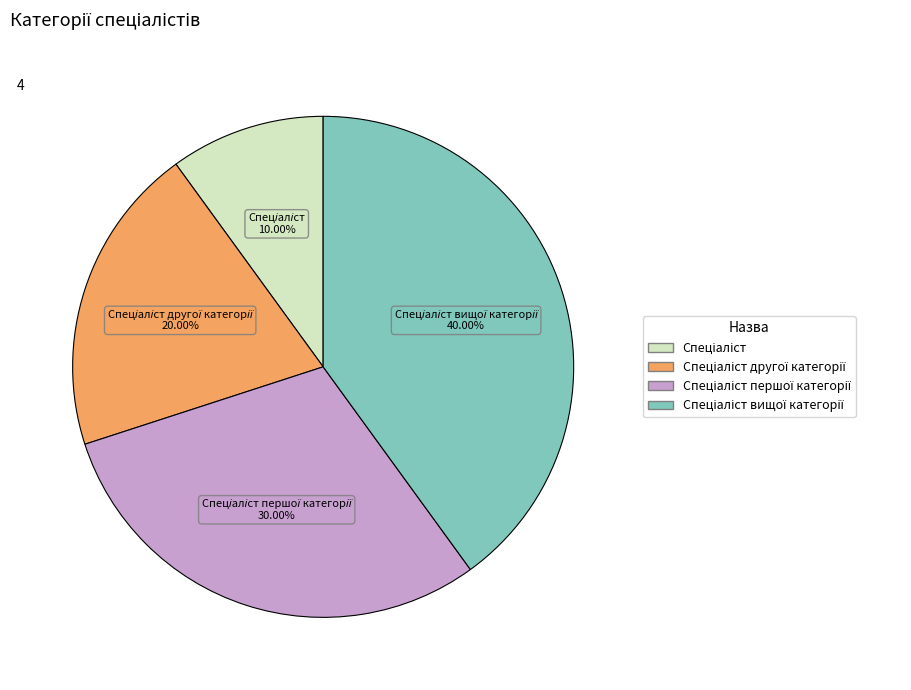

Is there a majority slice in this chart?

No